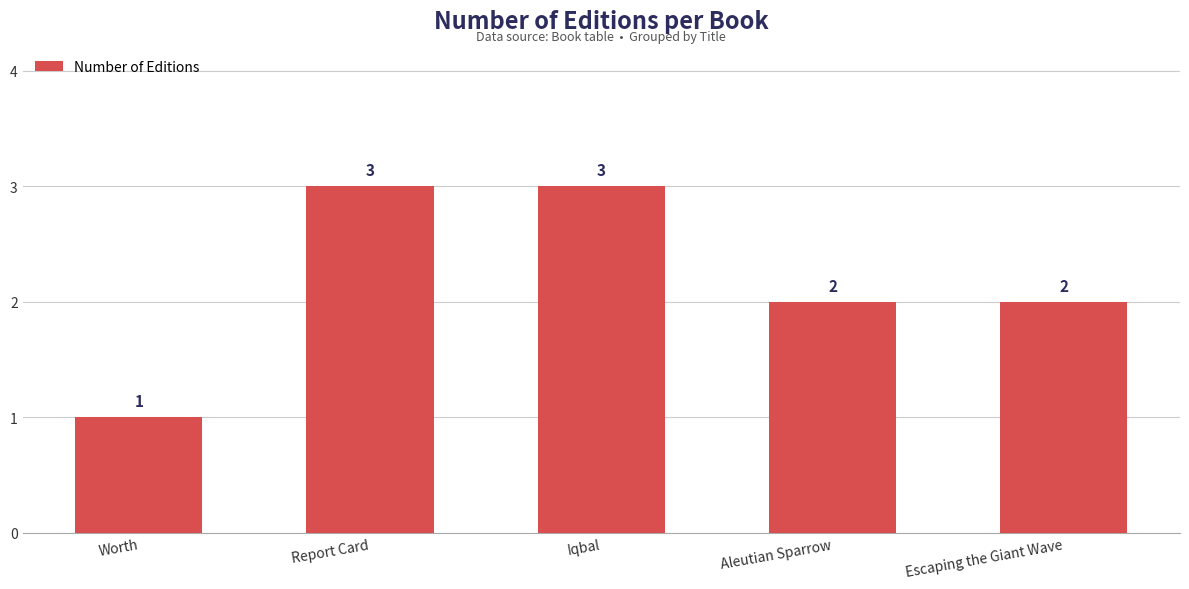

At which label does the data first exceed 2?

Report Card